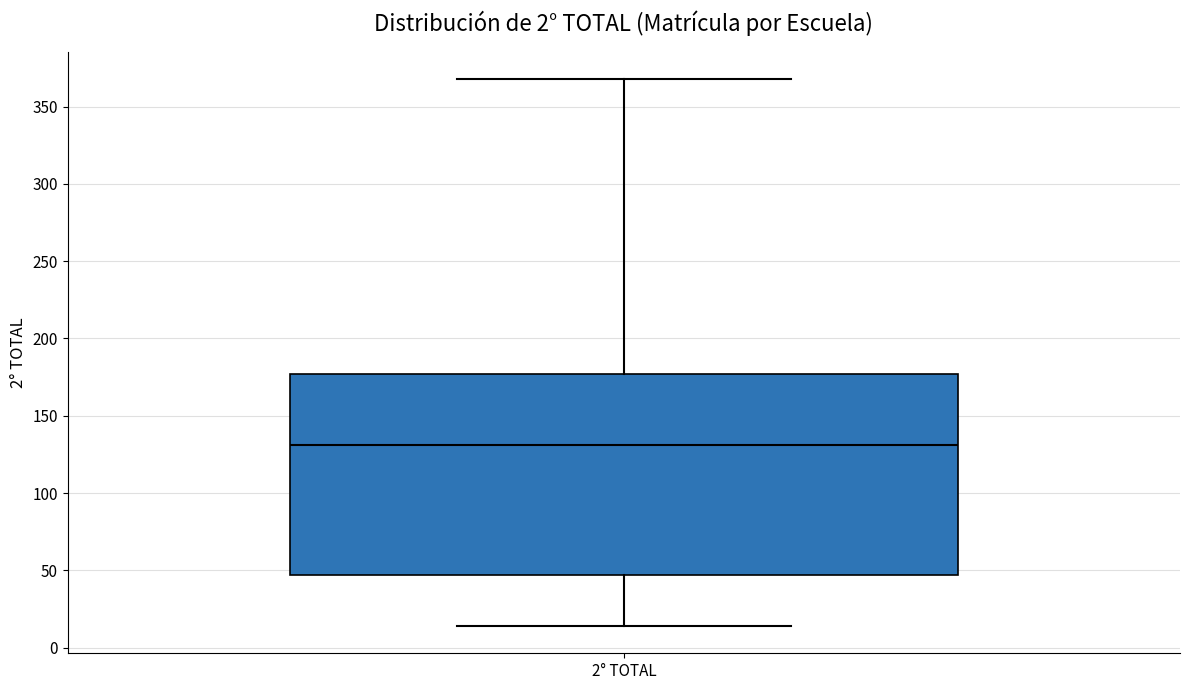

Where is the upper edge of the box for 2° TOTAL on the y-axis? The values are not printed on the chart, so give them approximately, as read against the axis.

175